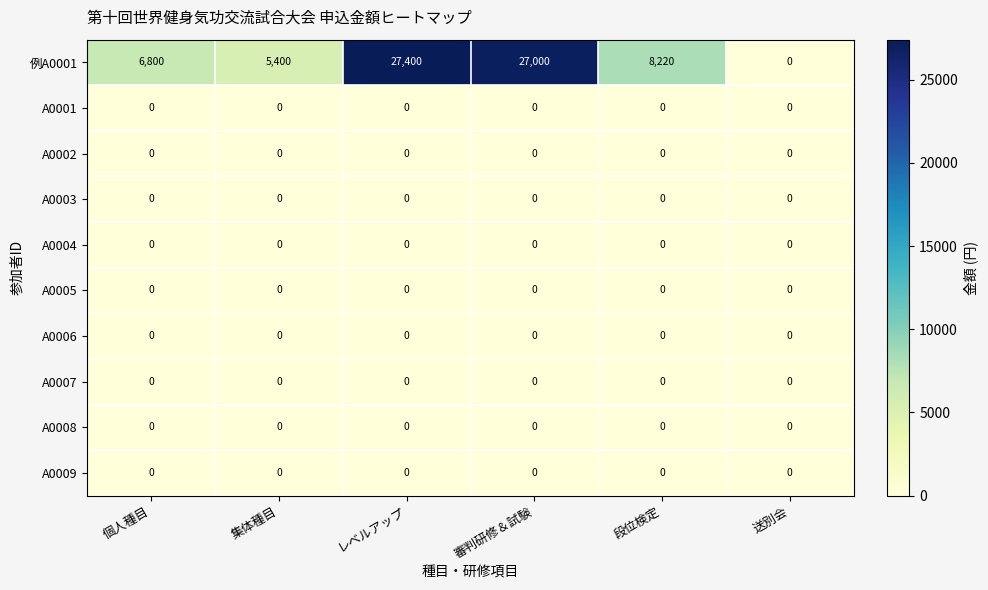

The 例A0001 series shows 8220 at 段位検定. True or false?

True